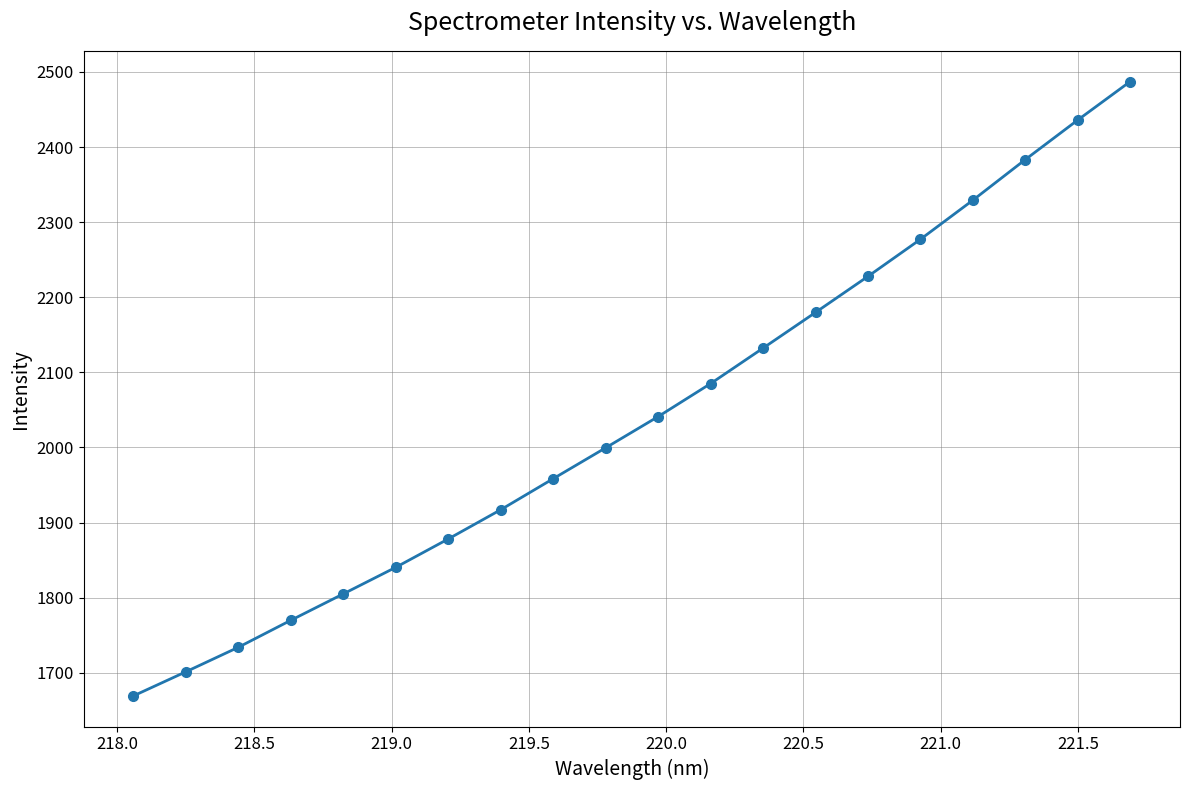

What is the maximum value shown in the chart?

2487.2